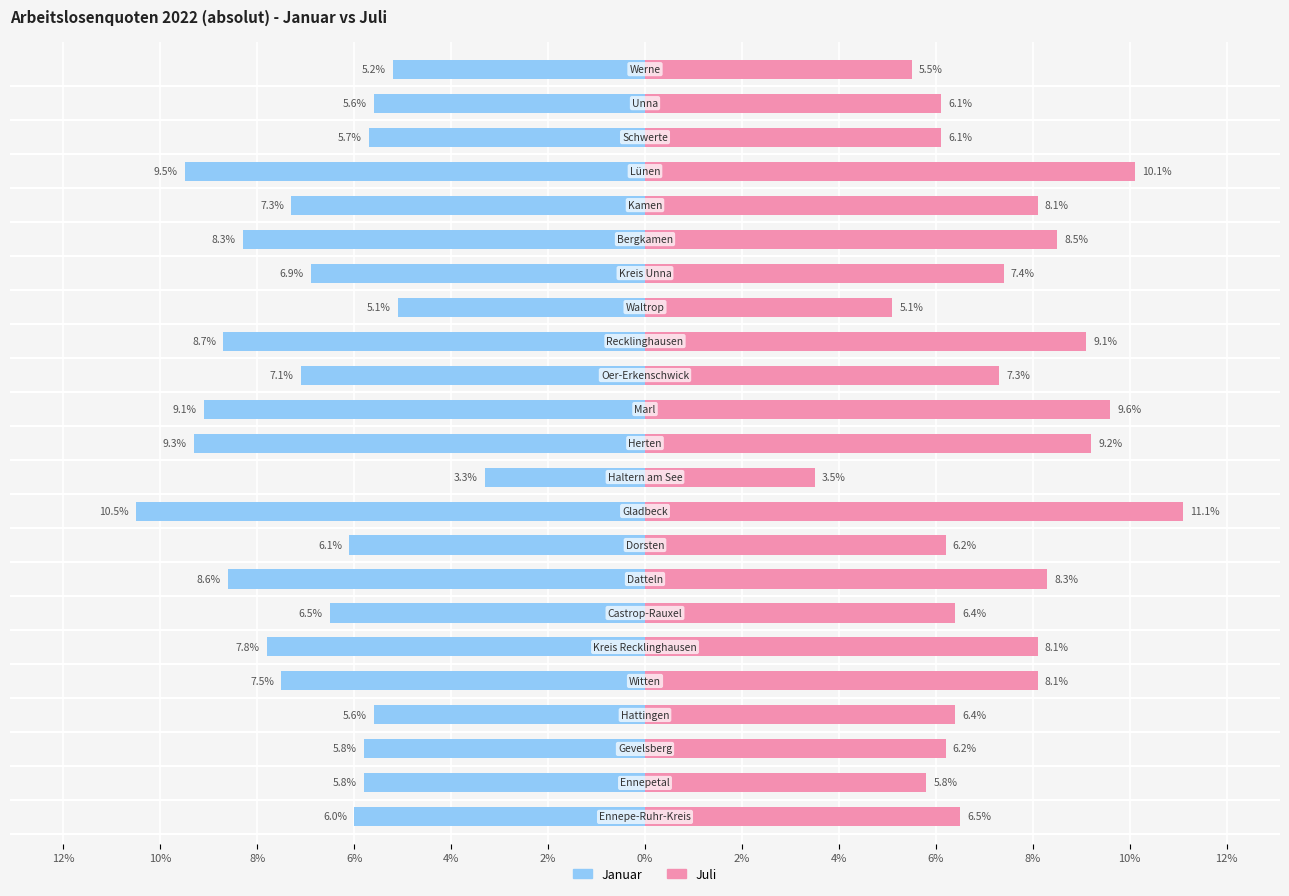

Rank the series by their maximum value, from lowest to highest.

Januar, Juli